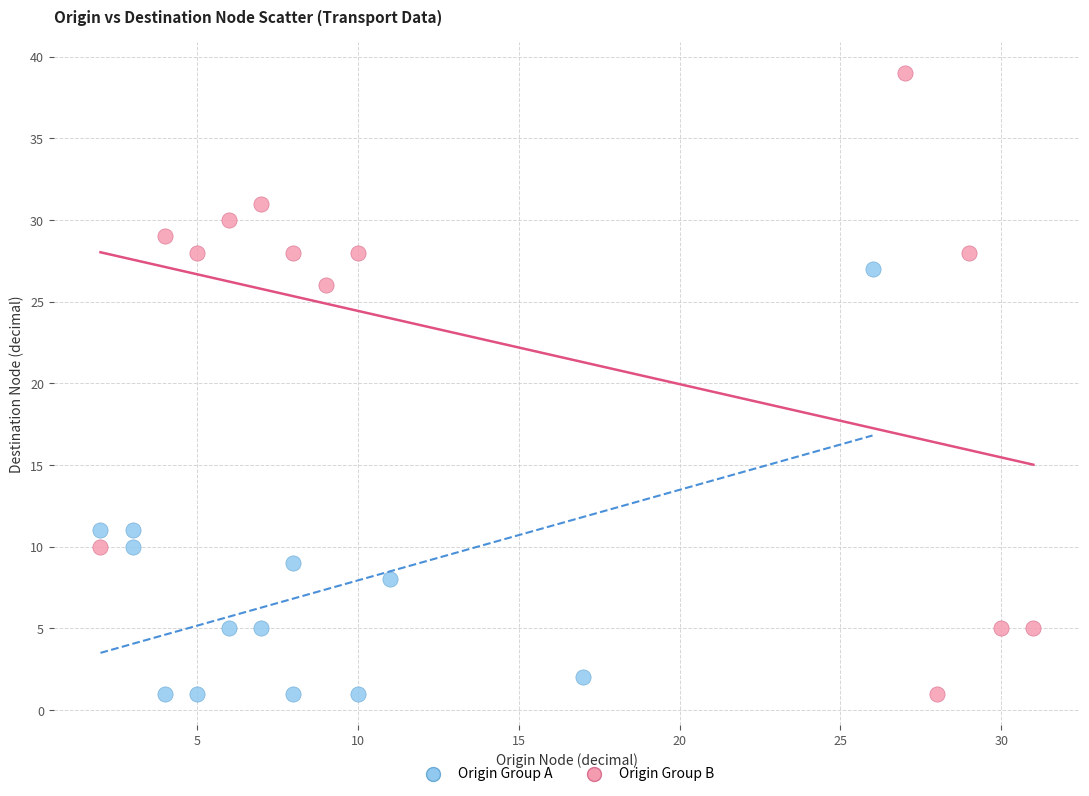

Which series has the largest Y range (max minus min)?

Origin Group B